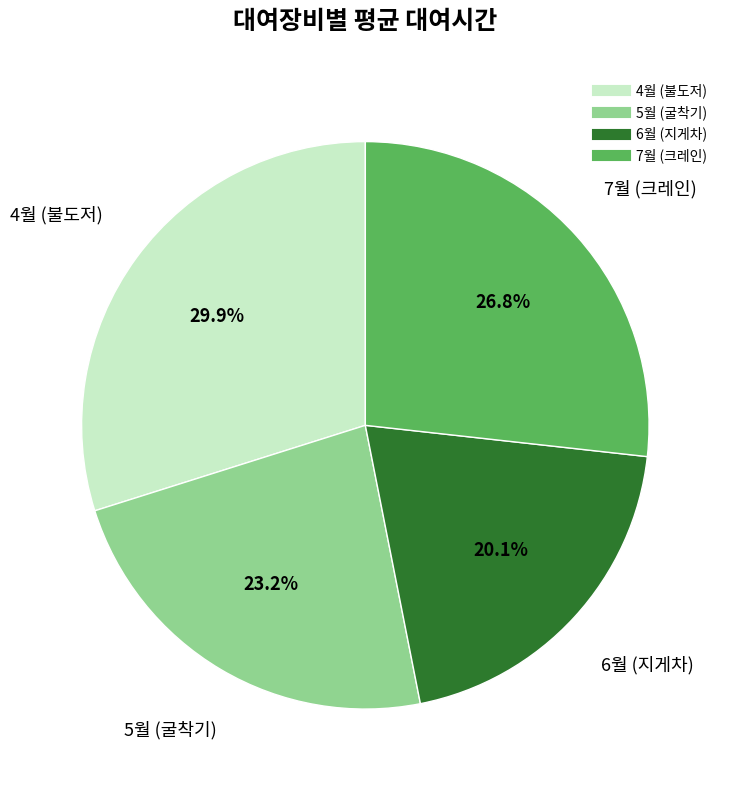

Do 5월 (굴착기) and 4월 (불도저) together represent more than half of the pie?

Yes